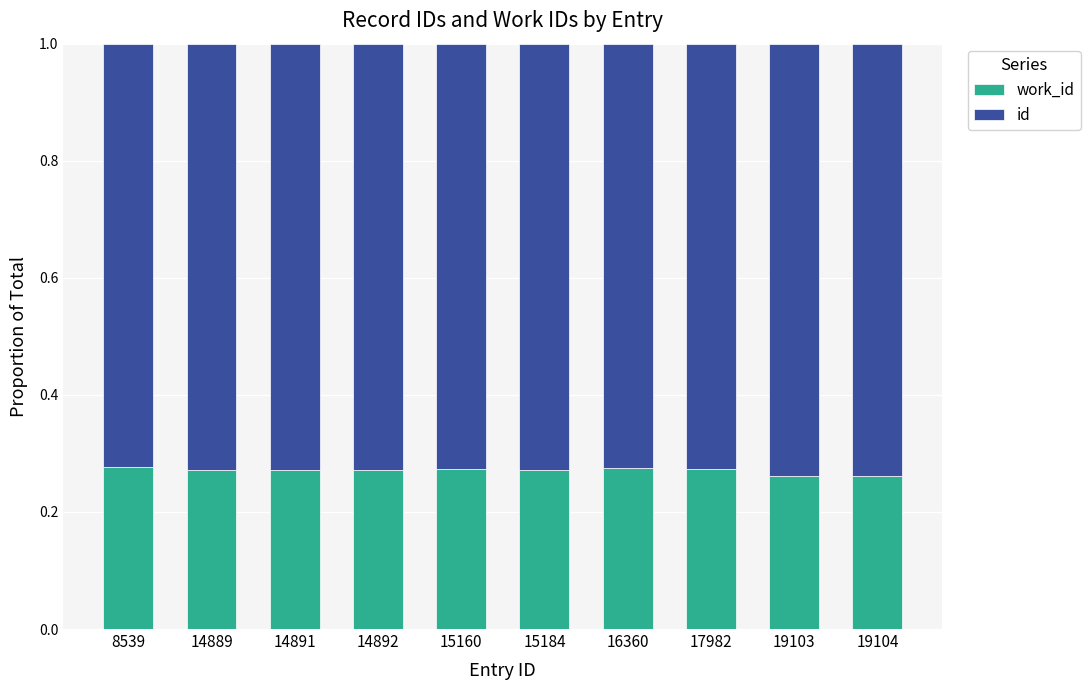

How many distinct data groups are displayed?

2